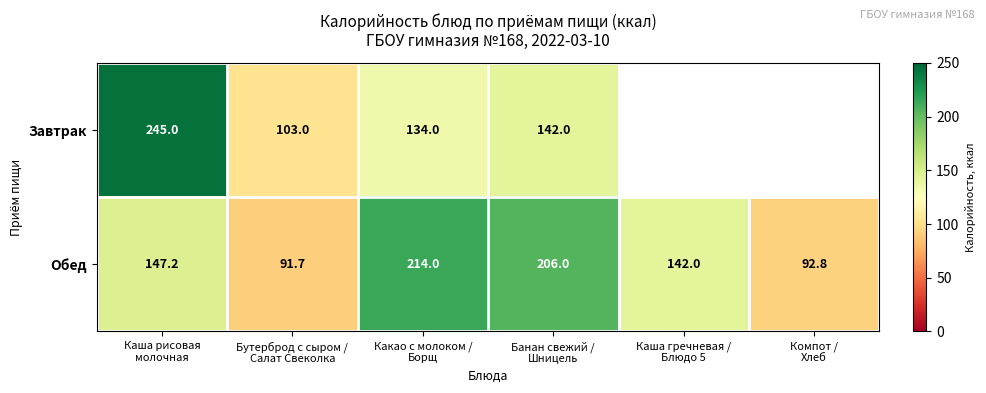

What is the difference between the second highest and minimum values in the Обед series?

114.3